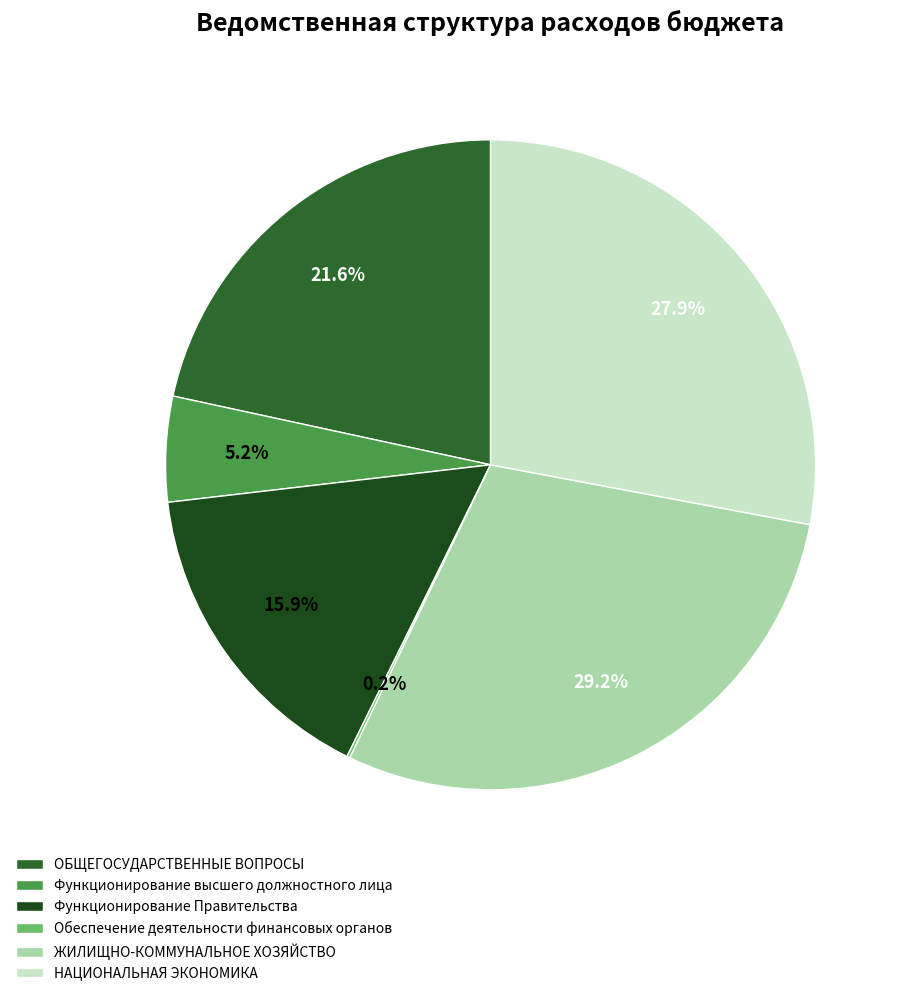

Is the sum of ЖИЛИЩНО-КОММУНАЛЬНОЕ ХОЗЯЙСТВО and Обеспечение деятельности финансовых органов greater than half?

No